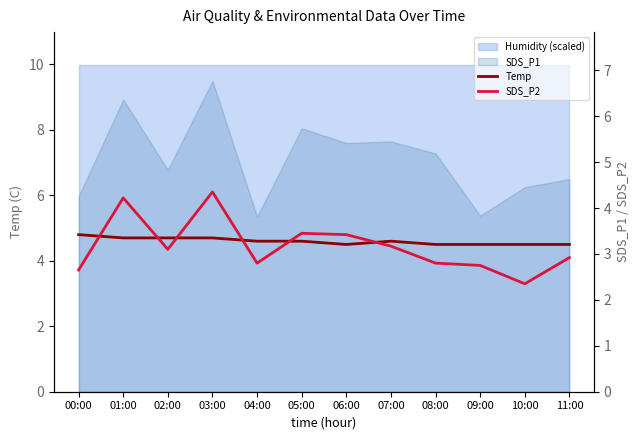

How many categories are shown in the chart?

12